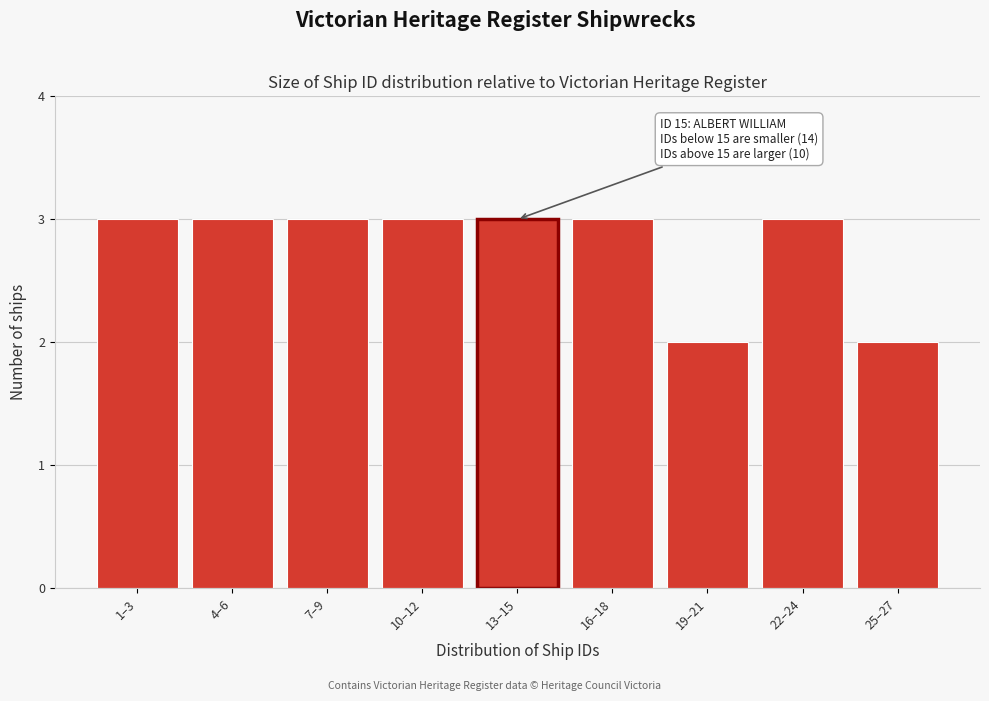

Reading left to right, extract all data points from this chart.

3	3	3	3	3	3	2	3	2